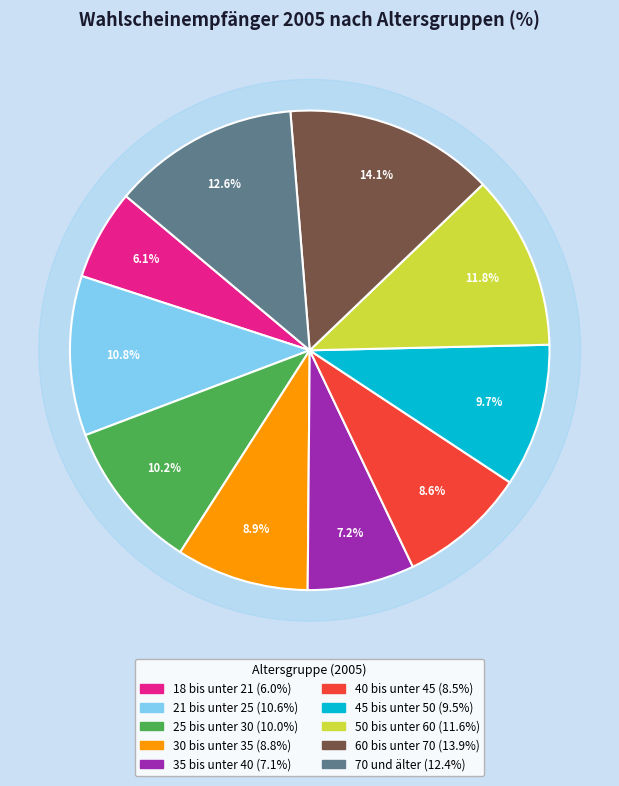

Which category has the biggest portion of the pie?

60 bis unter 70